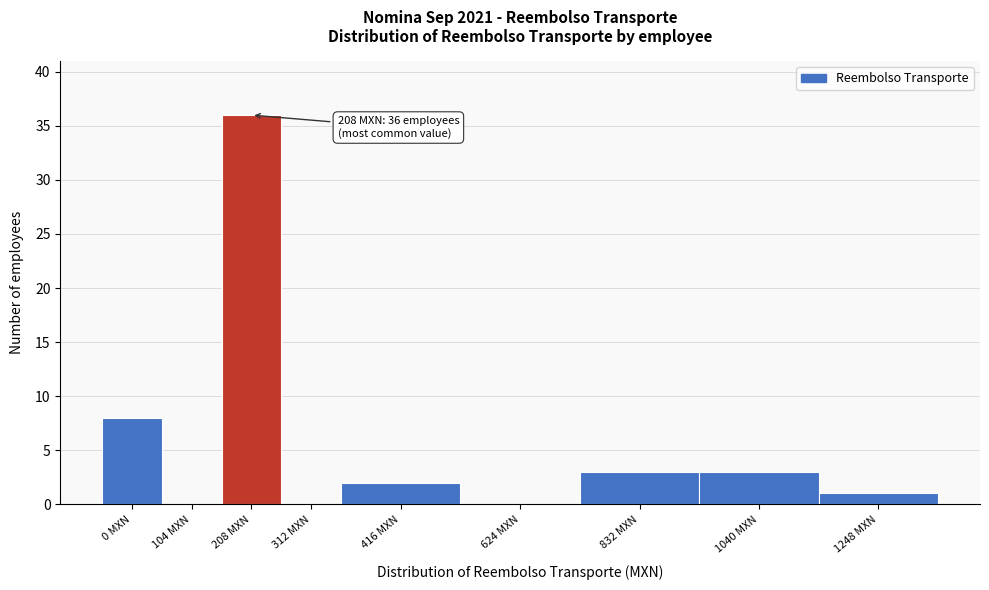

Reading left to right, extract all data points from this chart.

0 MXN=8	104 MXN=0	208 MXN=36	312 MXN=0	416 MXN=2	624 MXN=0	832 MXN=3	1040 MXN=3	1248 MXN=1